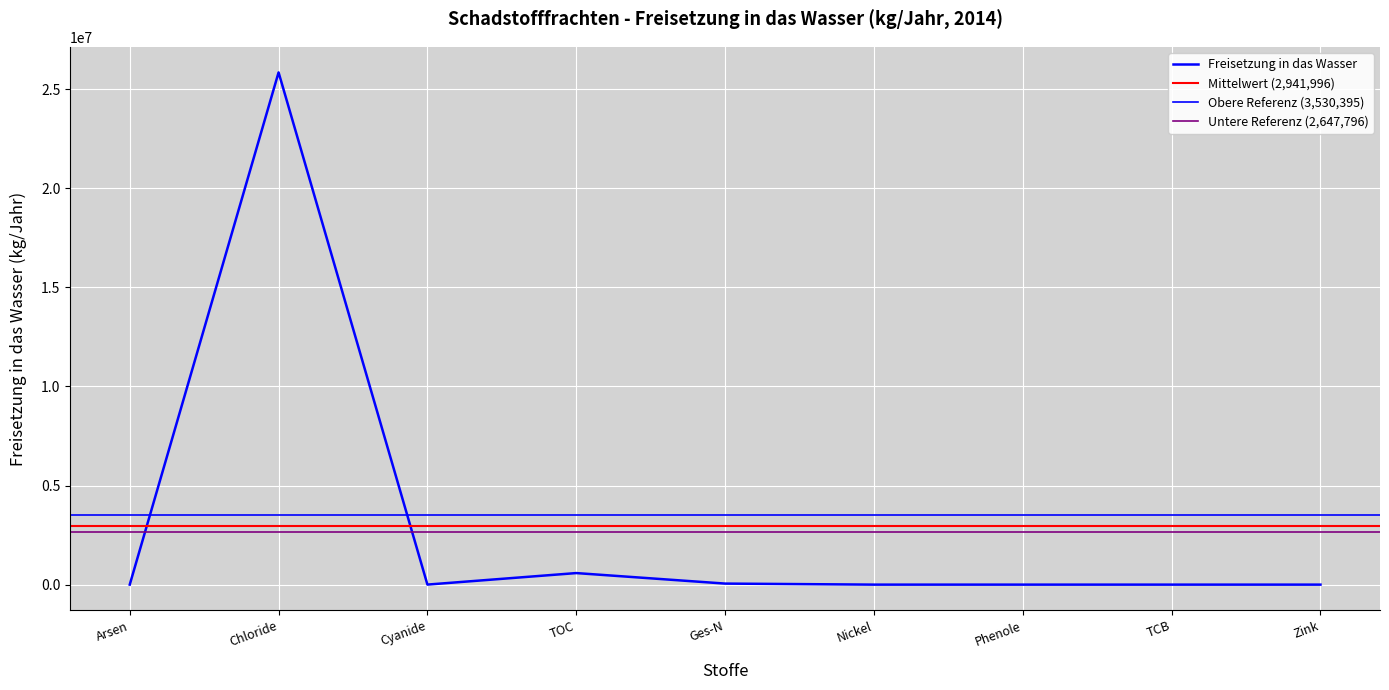

What is the change in value from Arsen to TOC?

+582993